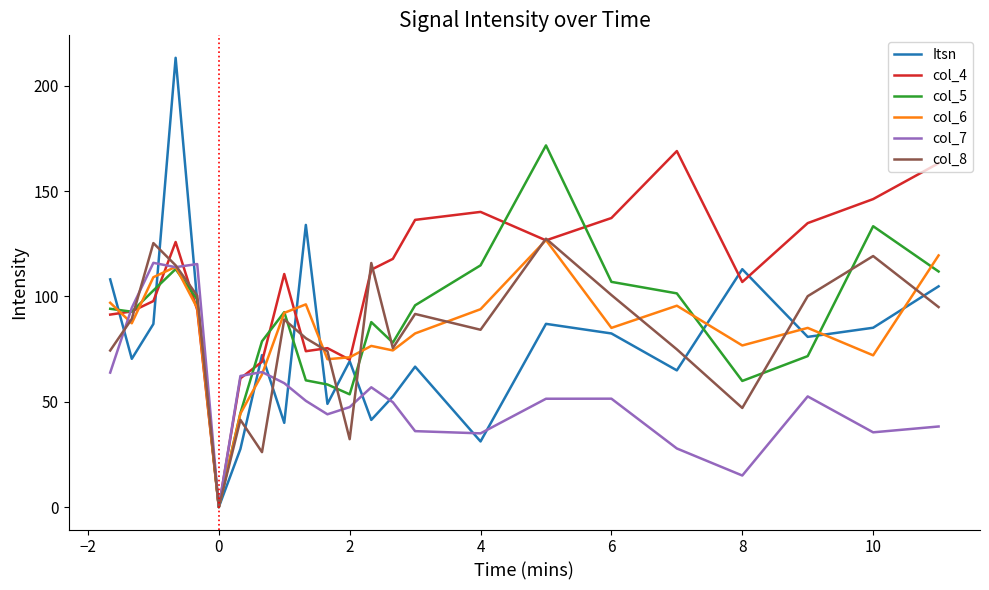

Which series has the largest total across all categories?

col_4